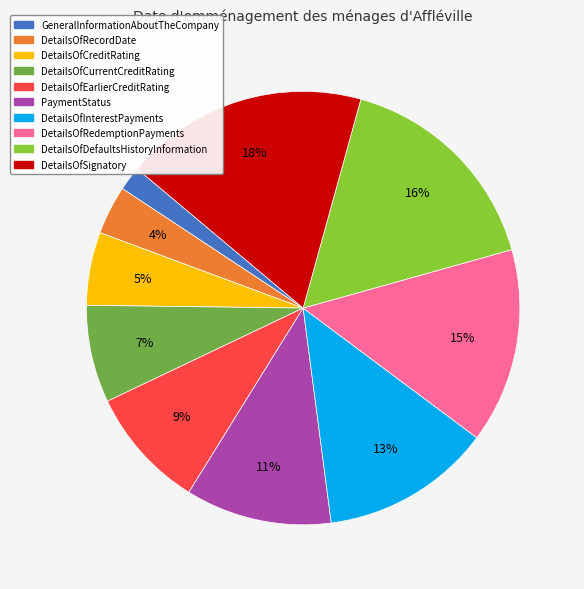

Is there any slice that represents more than half of the pie?

No